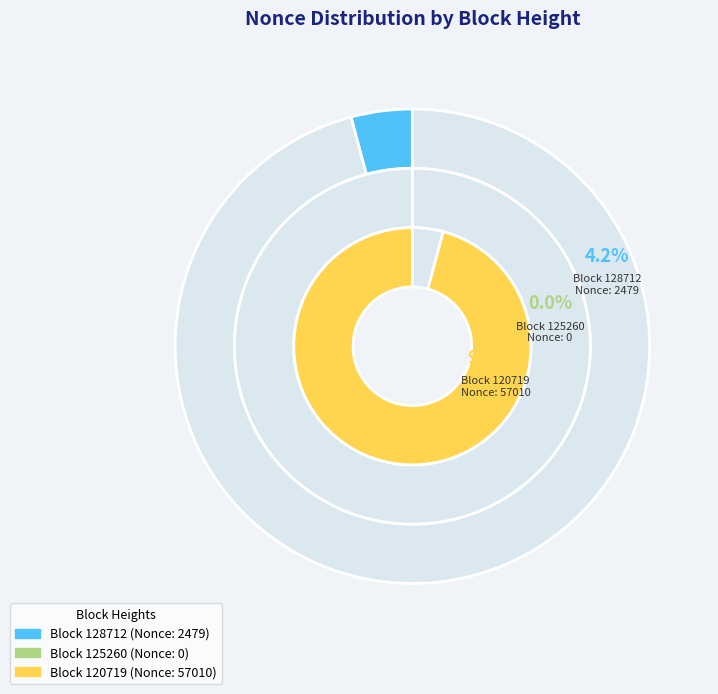

Does 120719 account for over 50% of the chart?

Yes